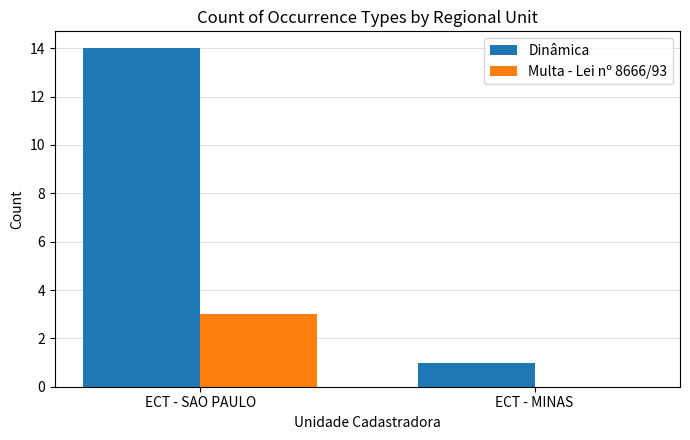

Which series has the largest total across all categories?

Dinâmica